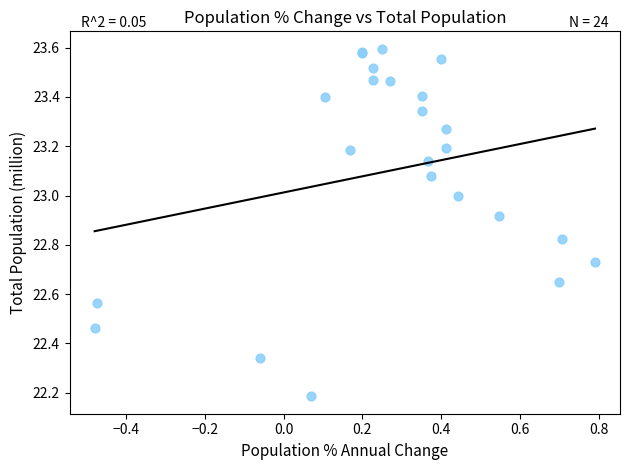

What Y value in the scatter plot is closest to 22?

22.2